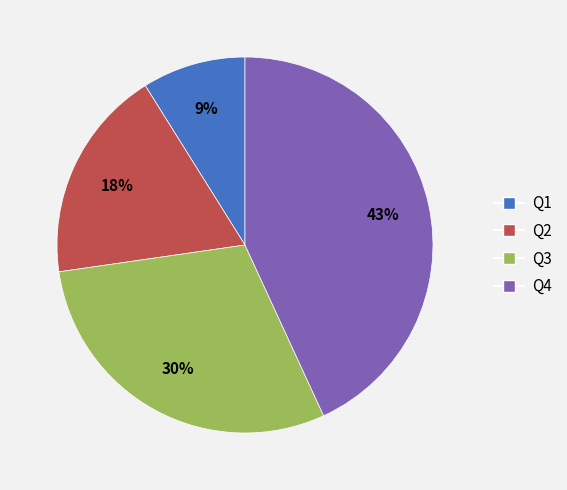

To the nearest percent, what percentage of the pie is Q2?

18%